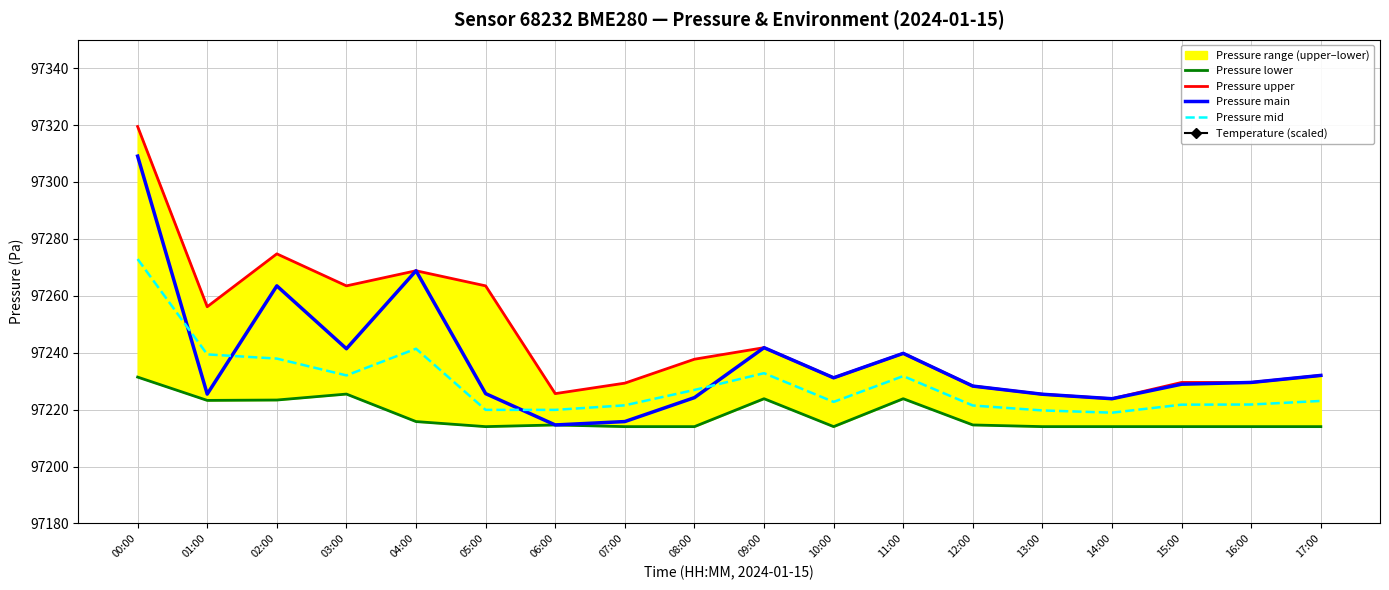

Is this an area chart (filled region under the line)?

No